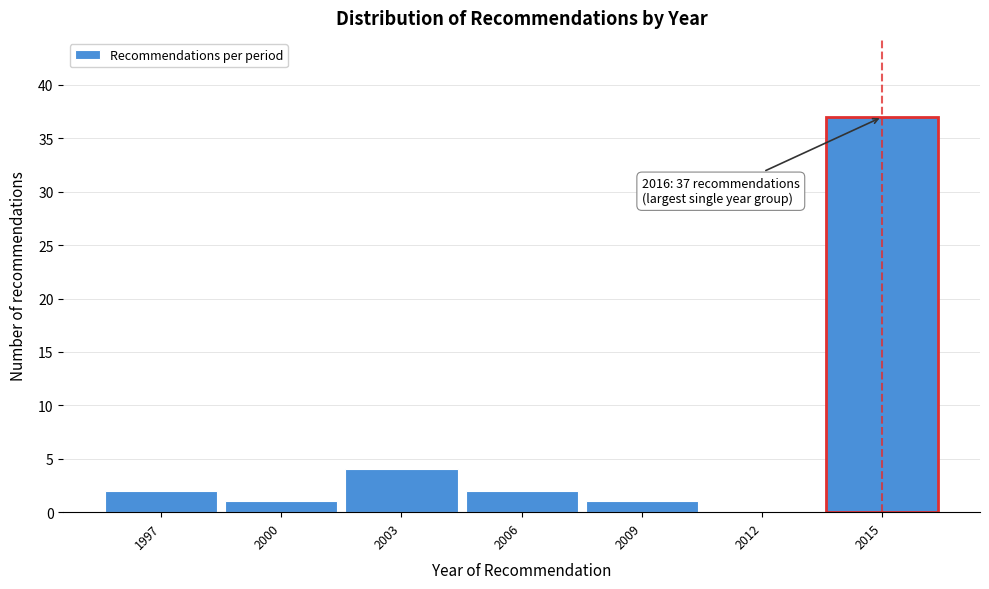

Reading left to right, list all the values displayed in this chart.

1997=2	2000=1	2003=4	2006=2	2009=1	2012=0	2015=37